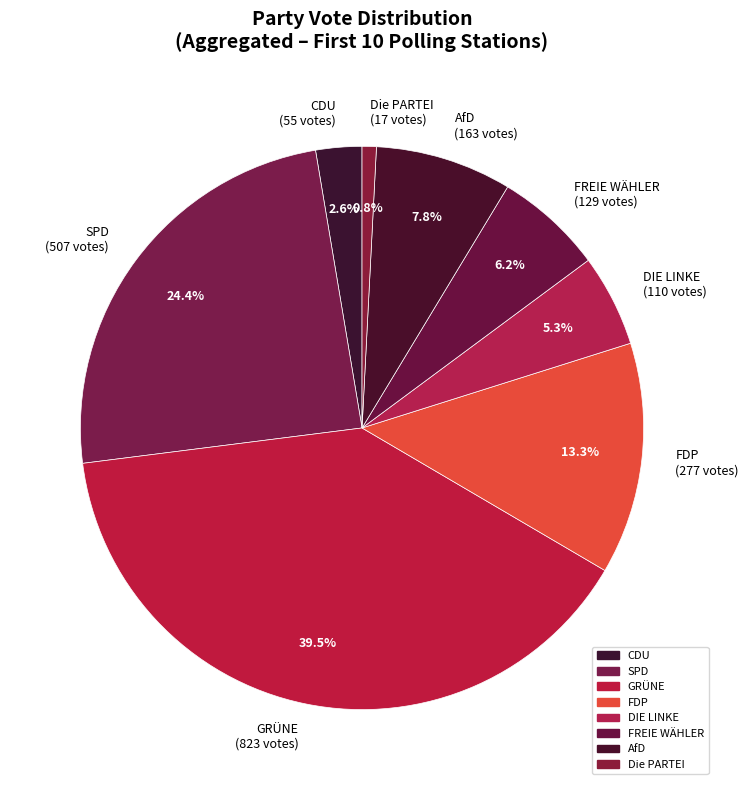

Does GRÜNE represent more than half of the total?

No